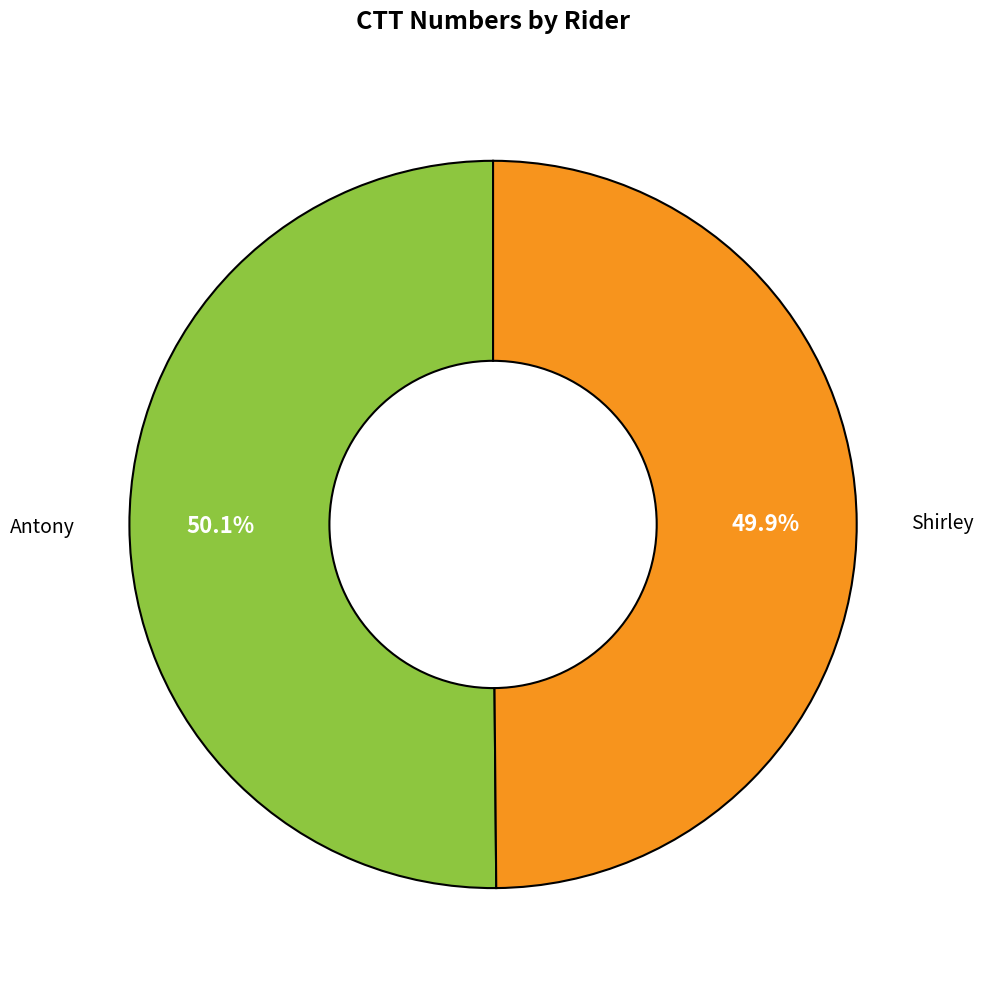

Does any single category account for the majority?

Yes